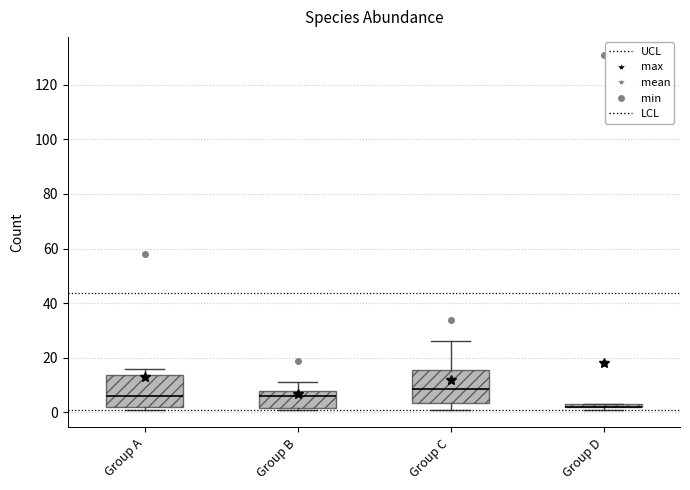

Where is the upper edge of the box for Group C on the y-axis? The values are not printed on the chart, so give them approximately, as read against the axis.

16